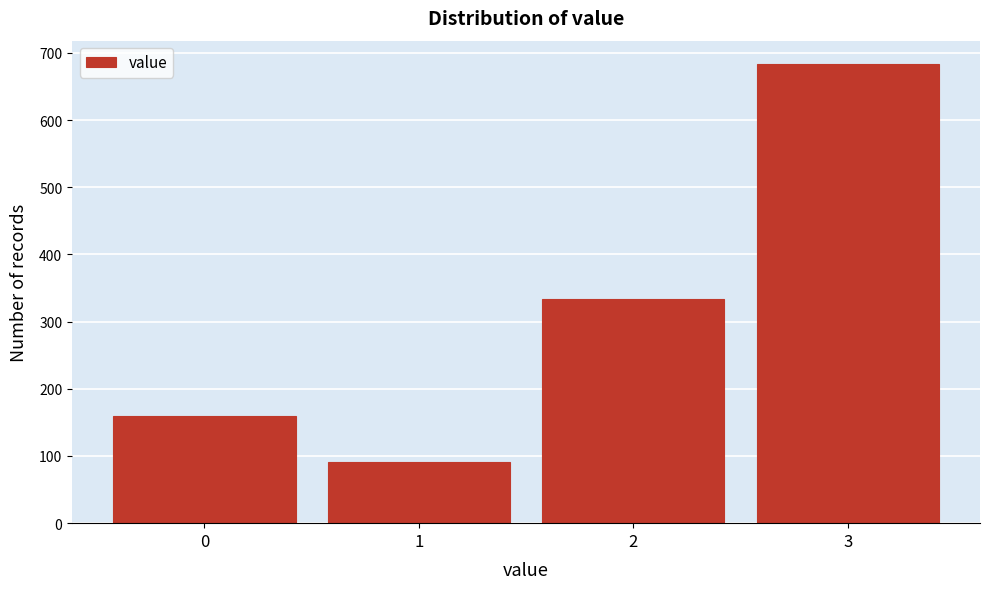

Reading left to right, what are all the values shown in this chart?

159	91	333	684